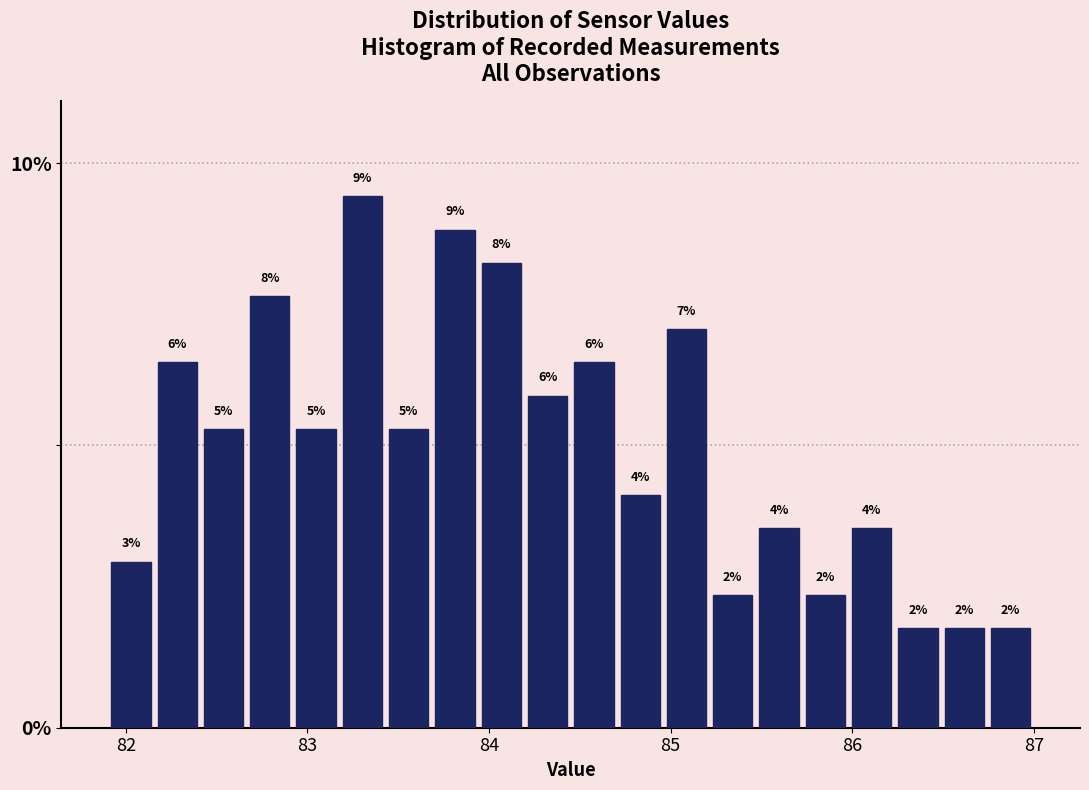

Around what value on the x-axis is the tallest bar? Give the approximate position of its centre, as read against the axis.

83.3